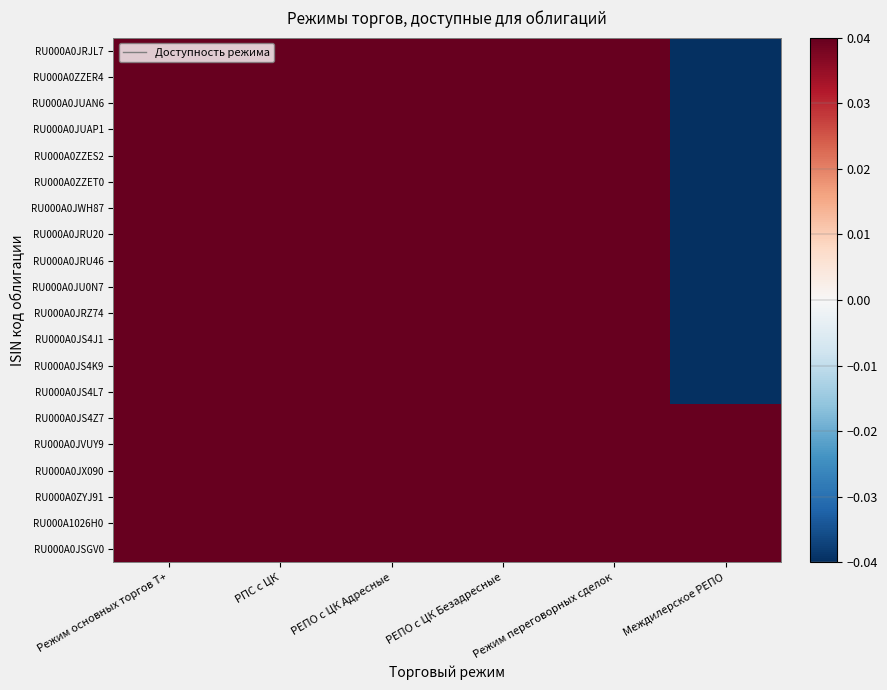

Reading left to right, list all the values displayed in this chart.

RU000A0JRJL7: Режим основных торгов Т+=0.0	РПС с ЦК=0.0	РЕПО с ЦК Адресные=0.0	РЕПО с ЦК Безадресные=0.0	Режим переговорных сделок=0.0	Междилерское РЕПО=-0.0
RU000A0ZZER4: Режим основных торгов Т+=0.0	РПС с ЦК=0.0	РЕПО с ЦК Адресные=0.0	РЕПО с ЦК Безадресные=0.0	Режим переговорных сделок=0.0	Междилерское РЕПО=-0.0
RU000A0JUAN6: Режим основных торгов Т+=0.0	РПС с ЦК=0.0	РЕПО с ЦК Адресные=0.0	РЕПО с ЦК Безадресные=0.0	Режим переговорных сделок=0.0	Междилерское РЕПО=-0.0
RU000A0JUAP1: Режим основных торгов Т+=0.0	РПС с ЦК=0.0	РЕПО с ЦК Адресные=0.0	РЕПО с ЦК Безадресные=0.0	Режим переговорных сделок=0.0	Междилерское РЕПО=-0.0
RU000A0ZZES2: Режим основных торгов Т+=0.0	РПС с ЦК=0.0	РЕПО с ЦК Адресные=0.0	РЕПО с ЦК Безадресные=0.0	Режим переговорных сделок=0.0	Междилерское РЕПО=-0.0
RU000A0ZZET0: Режим основных торгов Т+=0.0	РПС с ЦК=0.0	РЕПО с ЦК Адресные=0.0	РЕПО с ЦК Безадресные=0.0	Режим переговорных сделок=0.0	Междилерское РЕПО=-0.0
RU000A0JWH87: Режим основных торгов Т+=0.0	РПС с ЦК=0.0	РЕПО с ЦК Адресные=0.0	РЕПО с ЦК Безадресные=0.0	Режим переговорных сделок=0.0	Междилерское РЕПО=-0.0
RU000A0JRU20: Режим основных торгов Т+=0.0	РПС с ЦК=0.0	РЕПО с ЦК Адресные=0.0	РЕПО с ЦК Безадресные=0.0	Режим переговорных сделок=0.0	Междилерское РЕПО=-0.0
RU000A0JRU46: Режим основных торгов Т+=0.0	РПС с ЦК=0.0	РЕПО с ЦК Адресные=0.0	РЕПО с ЦК Безадресные=0.0	Режим переговорных сделок=0.0	Междилерское РЕПО=-0.0
RU000A0JU0N7: Режим основных торгов Т+=0.0	РПС с ЦК=0.0	РЕПО с ЦК Адресные=0.0	РЕПО с ЦК Безадресные=0.0	Режим переговорных сделок=0.0	Междилерское РЕПО=-0.0
RU000A0JRZ74: Режим основных торгов Т+=0.0	РПС с ЦК=0.0	РЕПО с ЦК Адресные=0.0	РЕПО с ЦК Безадресные=0.0	Режим переговорных сделок=0.0	Междилерское РЕПО=-0.0
RU000A0JS4J1: Режим основных торгов Т+=0.0	РПС с ЦК=0.0	РЕПО с ЦК Адресные=0.0	РЕПО с ЦК Безадресные=0.0	Режим переговорных сделок=0.0	Междилерское РЕПО=-0.0
RU000A0JS4K9: Режим основных торгов Т+=0.0	РПС с ЦК=0.0	РЕПО с ЦК Адресные=0.0	РЕПО с ЦК Безадресные=0.0	Режим переговорных сделок=0.0	Междилерское РЕПО=-0.0
RU000A0JS4L7: Режим основных торгов Т+=0.0	РПС с ЦК=0.0	РЕПО с ЦК Адресные=0.0	РЕПО с ЦК Безадресные=0.0	Режим переговорных сделок=0.0	Междилерское РЕПО=-0.0
RU000A0JS4Z7: Режим основных торгов Т+=0.0	РПС с ЦК=0.0	РЕПО с ЦК Адресные=0.0	РЕПО с ЦК Безадресные=0.0	Режим переговорных сделок=0.0	Междилерское РЕПО=0.0
RU000A0JVUY9: Режим основных торгов Т+=0.0	РПС с ЦК=0.0	РЕПО с ЦК Адресные=0.0	РЕПО с ЦК Безадресные=0.0	Режим переговорных сделок=0.0	Междилерское РЕПО=0.0
RU000A0JX090: Режим основных торгов Т+=0.0	РПС с ЦК=0.0	РЕПО с ЦК Адресные=0.0	РЕПО с ЦК Безадресные=0.0	Режим переговорных сделок=0.0	Междилерское РЕПО=0.0
RU000A0ZYJ91: Режим основных торгов Т+=0.0	РПС с ЦК=0.0	РЕПО с ЦК Адресные=0.0	РЕПО с ЦК Безадресные=0.0	Режим переговорных сделок=0.0	Междилерское РЕПО=0.0
RU000A1026H0: Режим основных торгов Т+=0.0	РПС с ЦК=0.0	РЕПО с ЦК Адресные=0.0	РЕПО с ЦК Безадресные=0.0	Режим переговорных сделок=0.0	Междилерское РЕПО=0.0
RU000A0JSGV0: Режим основных торгов Т+=0.0	РПС с ЦК=0.0	РЕПО с ЦК Адресные=0.0	РЕПО с ЦК Безадресные=0.0	Режим переговорных сделок=0.0	Междилерское РЕПО=0.0